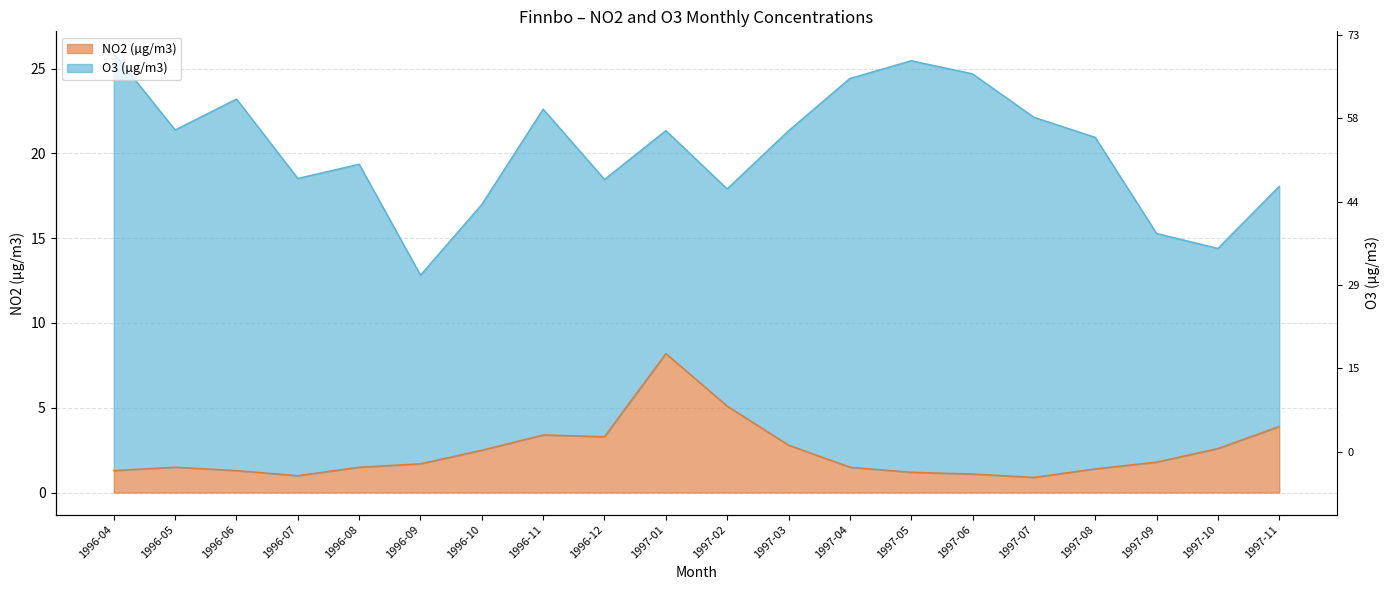

At which category does the data reach its first local valley?

1996-07